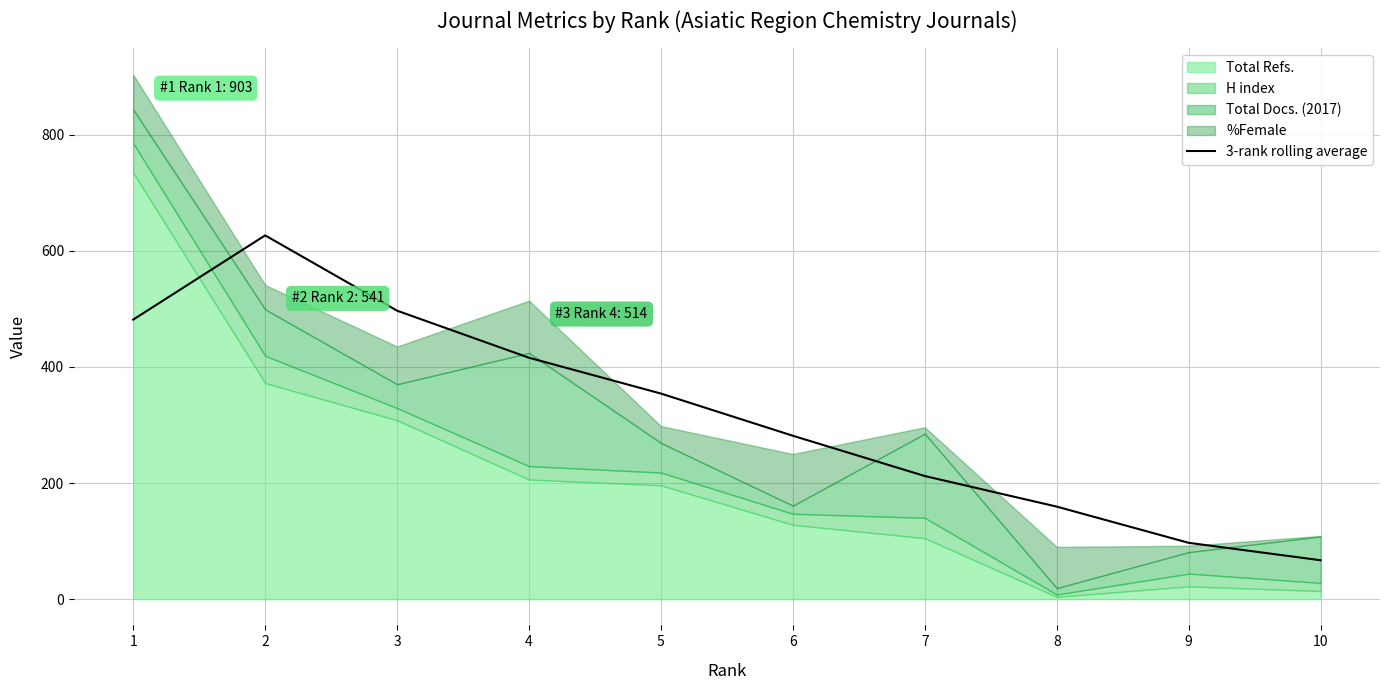

Reading right to left, extract all data points from this chart.

10=67.0	9=97.0	8=159.3	7=212.0	6=281.3	5=354.0	4=415.7	3=496.7	2=626.3	1=481.3